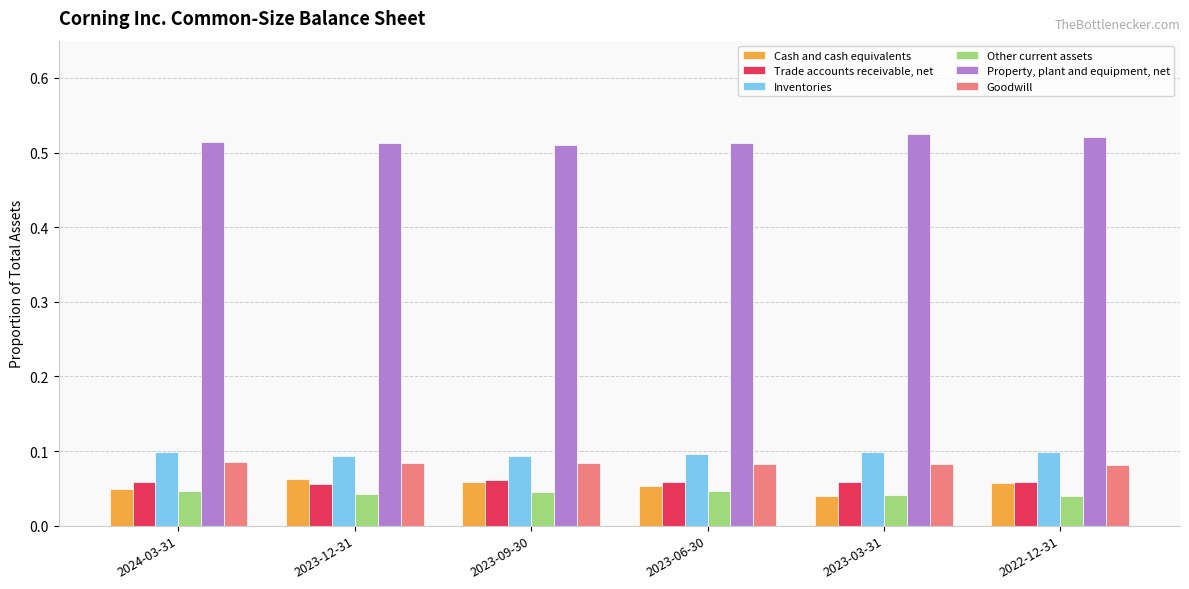

How many bars are there in each group?

6